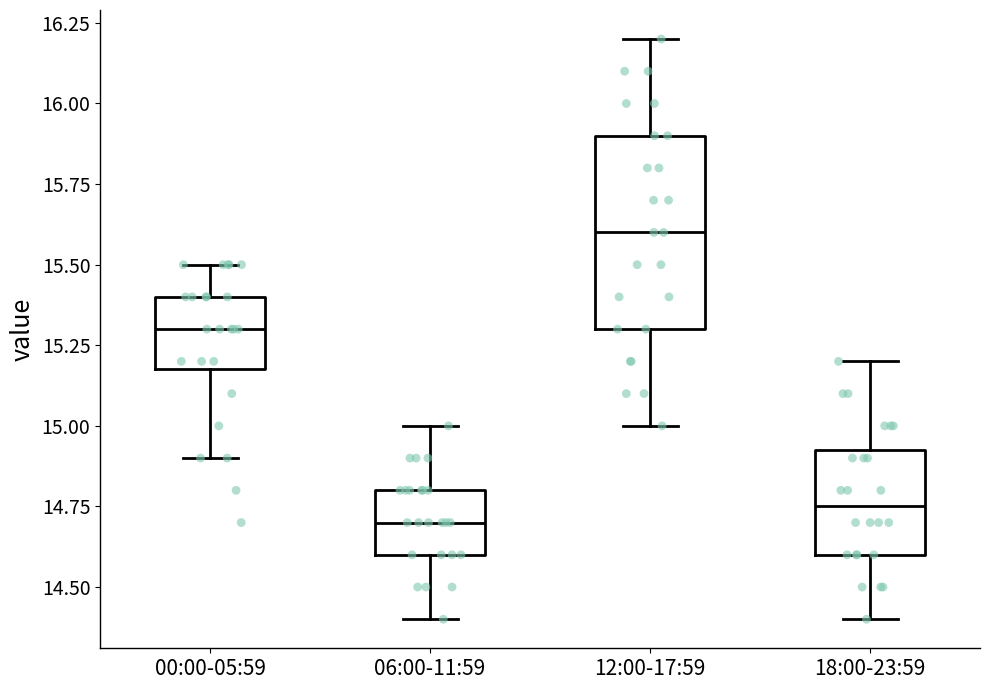

Reading left to right, read every box against the y-axis: the position of its median line, the range the box covers, and the ends of its whiskers. The values are not printed on the chart, so give them approximately, as read against the axis.

00:00-05:59: median 15.30, box 15.20 to 15.40, whiskers 14.90 to 15.50
06:00-11:59: median 14.70, box 14.60 to 14.80, whiskers 14.40 to 15.00
12:00-17:59: median 15.60, box 15.30 to 15.90, whiskers 15.00 to 16.20
18:00-23:59: median 14.75, box 14.60 to 14.95, whiskers 14.40 to 15.20